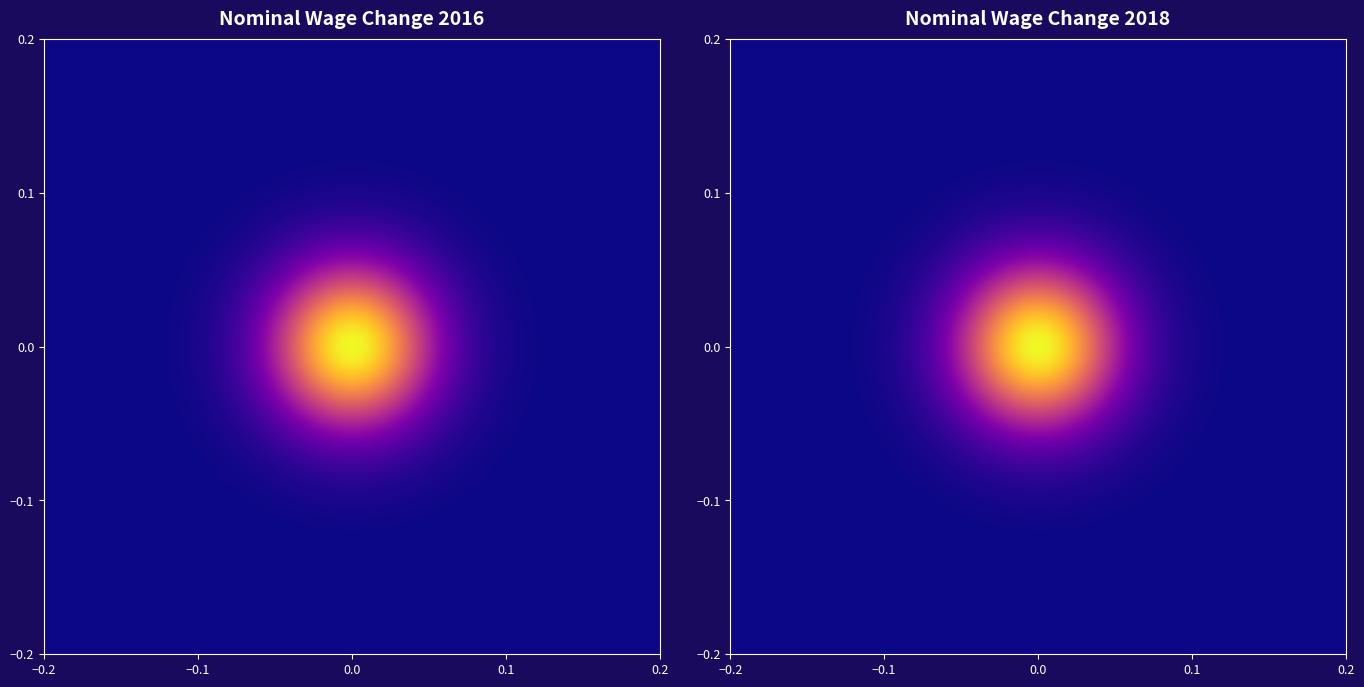

How many data points does each series have?

3